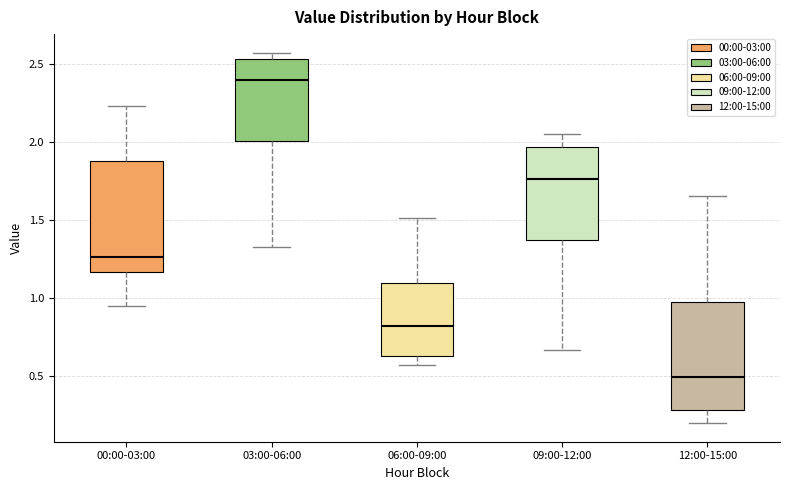

Reading left to right, read every box against the y-axis: the position of its median line, the range the box covers, and the ends of its whiskers. The values are not printed on the chart, so give them approximately, as read against the axis.

00:00-03:00: median 1.25, box 1.15 to 1.90, whiskers 0.95 to 2.25
03:00-06:00: median 2.40, box 2.00 to 2.55, whiskers 1.35 to 2.55 (just above the box's upper edge)
06:00-09:00: median 0.80, box 0.65 to 1.10, whiskers 0.55 to 1.50
09:00-12:00: median 1.75, box 1.35 to 1.95, whiskers 0.65 to 2.05
12:00-15:00: median 0.50, box 0.30 to 1.00, whiskers 0.20 to 1.65